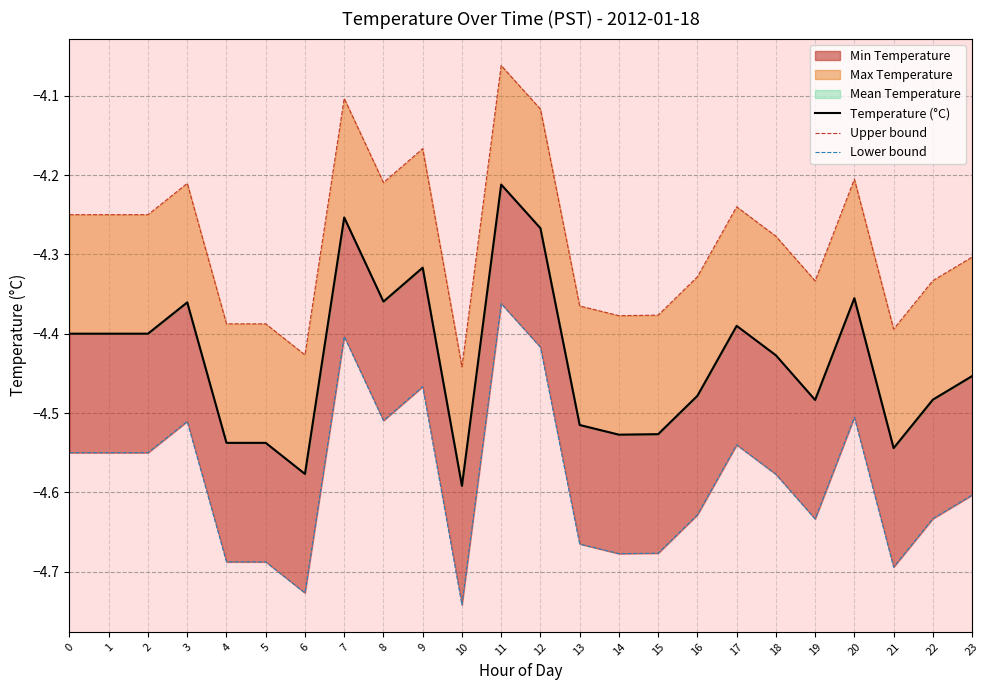

What is the total value across all series at 20?

-13.1